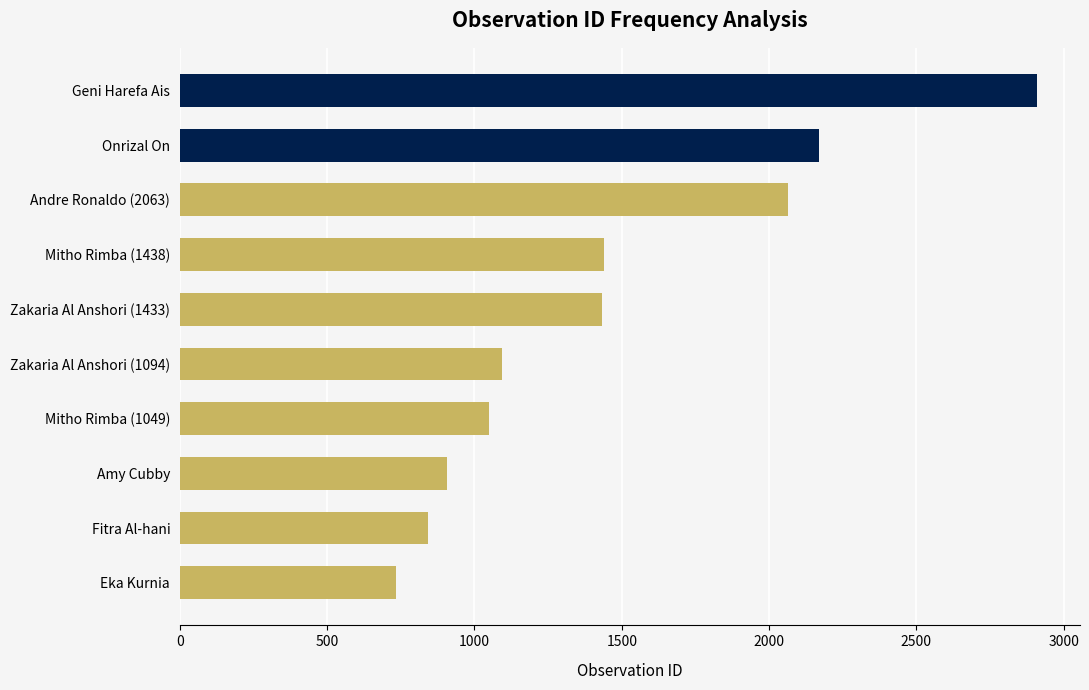

What is the sum of the values at Geni Harefa Ais and Eka Kurnia?

3644